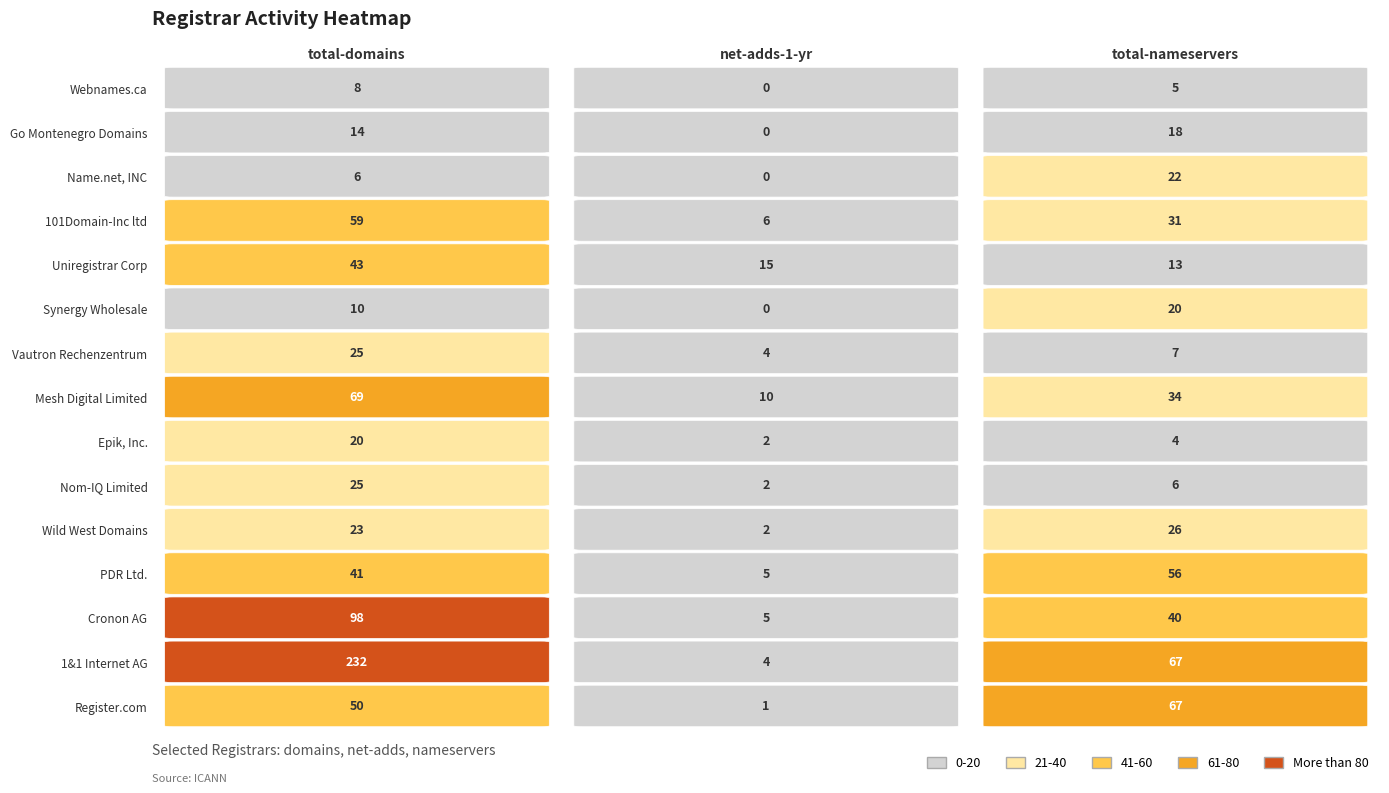

Rank the series at net-adds-1-yr from highest to lowest value.

Uniregistrar Corp, Mesh Digital Limited, 101Domain-Inc ltd, Cronon AG, PDR Ltd., 1&1 Internet AG, Vautron Rechenzentrum, Wild West Domains, Nom-IQ Limited, Epik, Inc., Register.com, Synergy Wholesale, Name.net, INC, Go Montenegro Domains, Webnames.ca